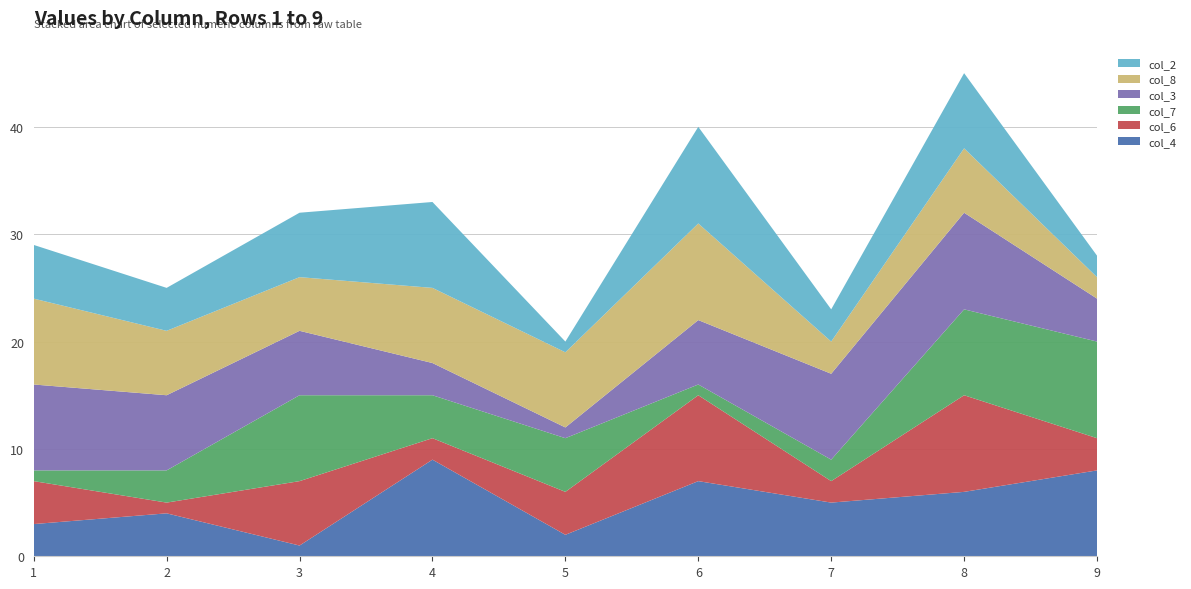

Reading right to left, list all the values displayed in this chart.

col_4: 8	6	5	7	2	9	1	4	3
col_6: 3	9	2	8	4	2	6	1	4
col_7: 9	8	2	1	5	4	8	3	1
col_3: 4	9	8	6	1	3	6	7	8
col_8: 2	6	3	9	7	7	5	6	8
col_2: 2	7	3	9	1	8	6	4	5